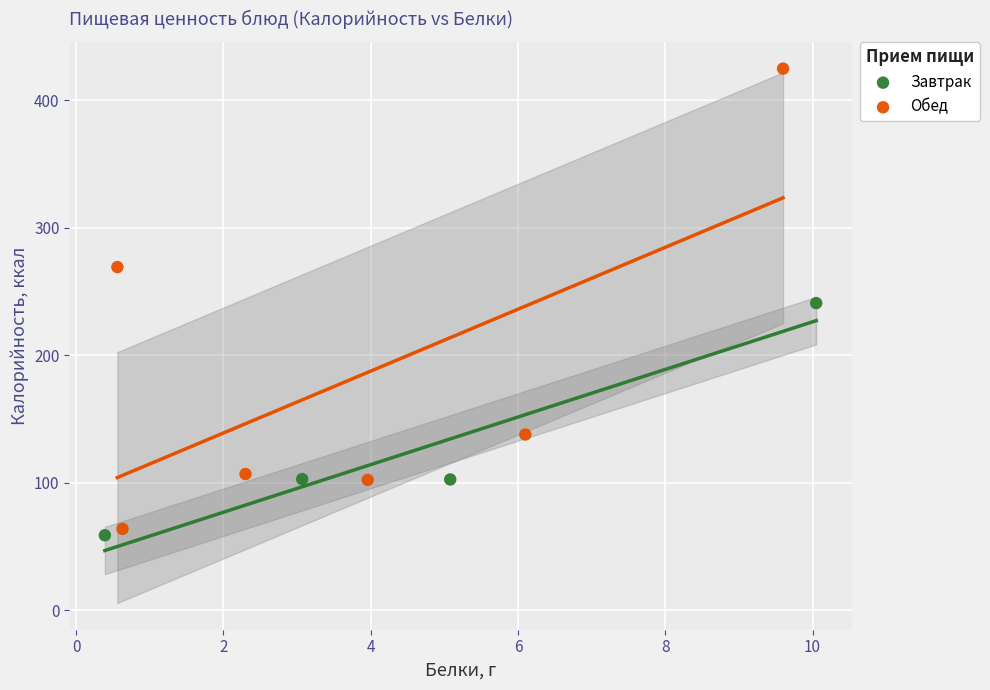

Which series has the widest spread of Y values?

Обед